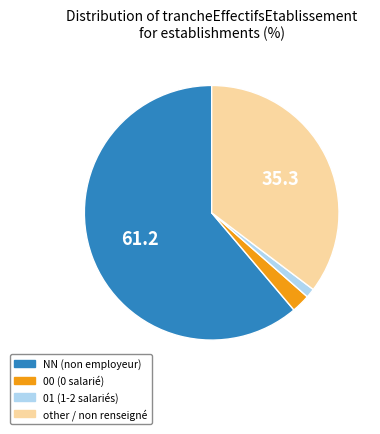

Rank the categories by value from lowest to highest.

01, 00, other, NN